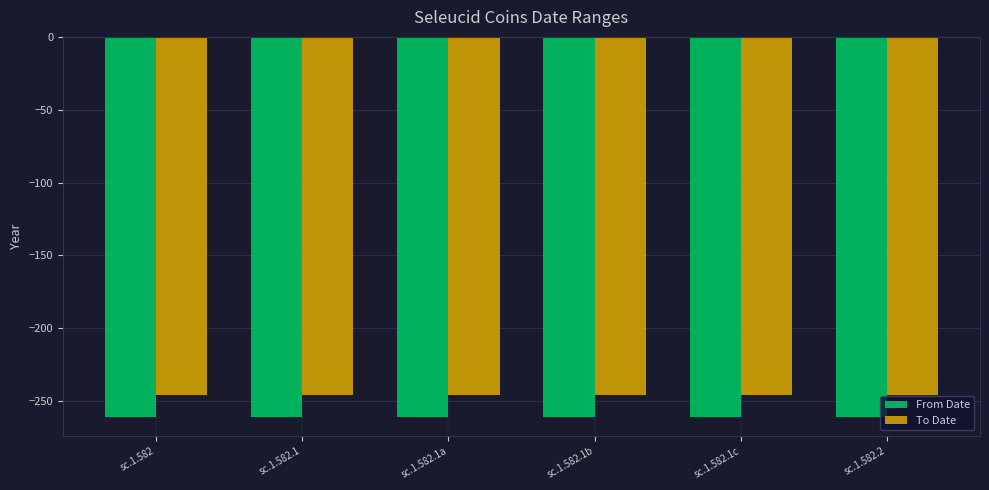

How many bars are there in each group?

2